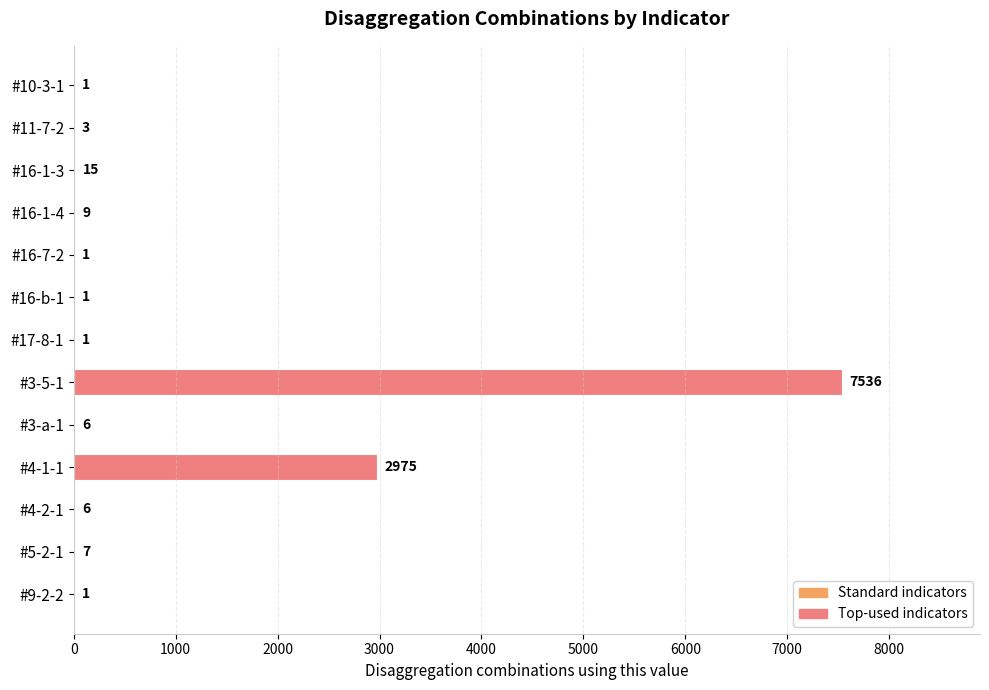

Reading top to bottom, extract all data points from this chart.

#10-3-1=1	#11-7-2=3	#16-1-3=15	#16-1-4=9	#16-7-2=1	#16-b-1=1	#17-8-1=1	#3-5-1=7536	#3-a-1=6	#4-1-1=2975	#4-2-1=6	#5-2-1=7	#9-2-2=1